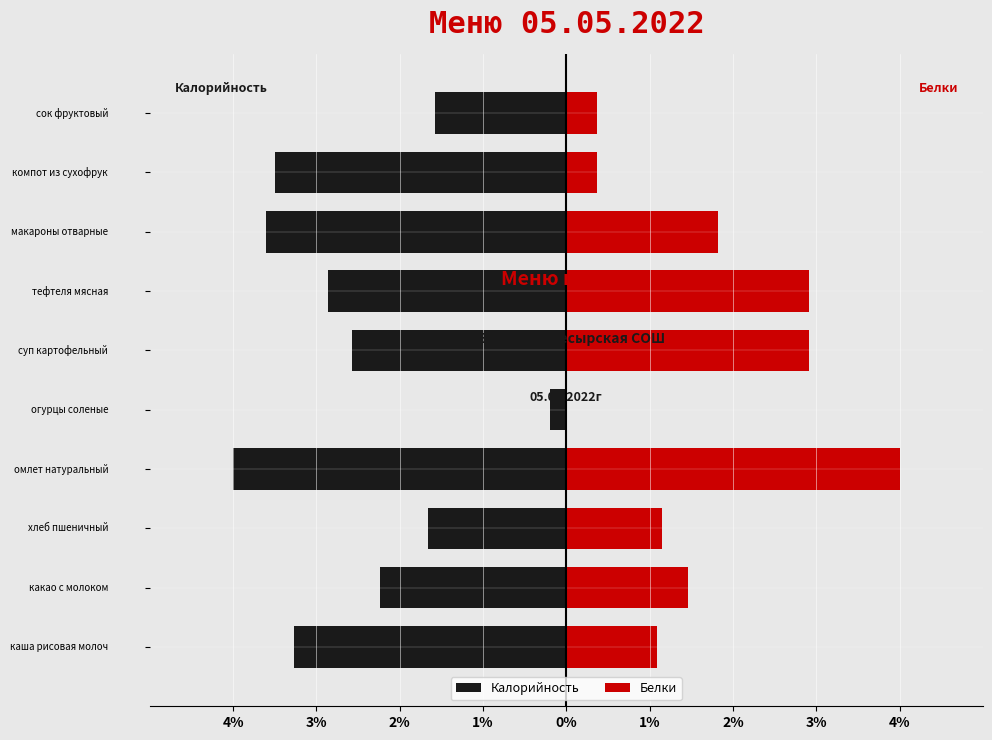

What are all the series names shown in the legend?

Калорийность, Белки